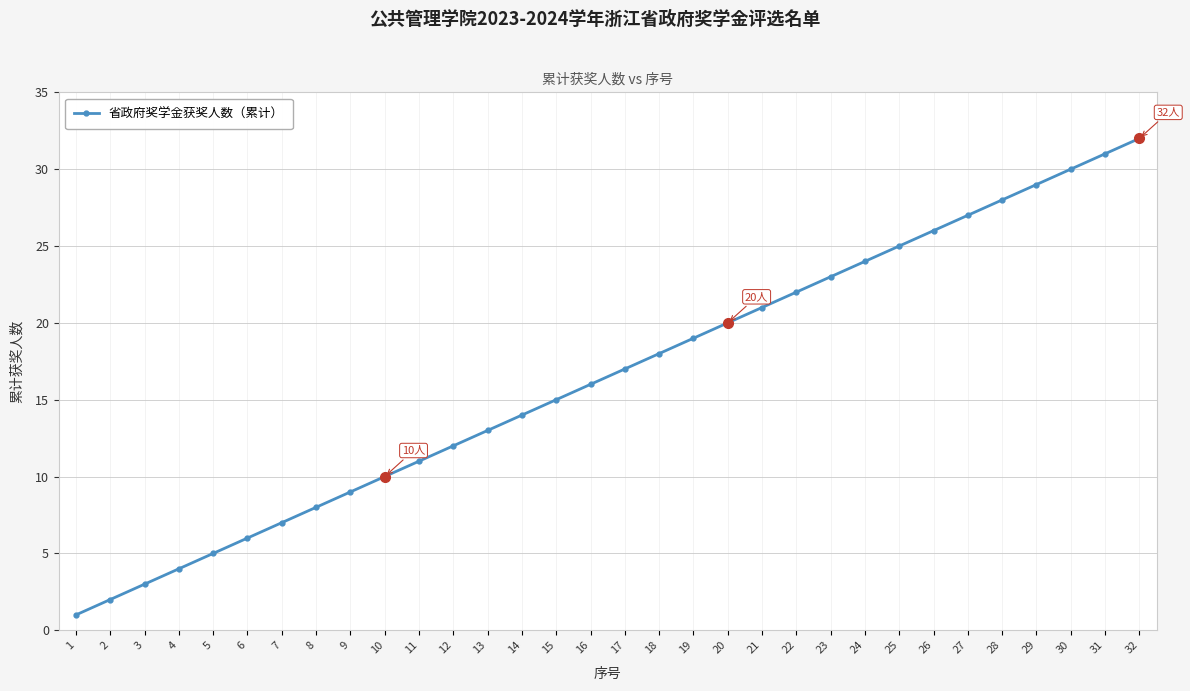

Rank the categories by value from highest to lowest.

32, 31, 30, 29, 28, 27, 26, 25, 24, 23, 22, 21, 20, 19, 18, 17, 16, 15, 14, 13, 12, 11, 10, 9, 8, 7, 6, 5, 4, 3, 2, 1